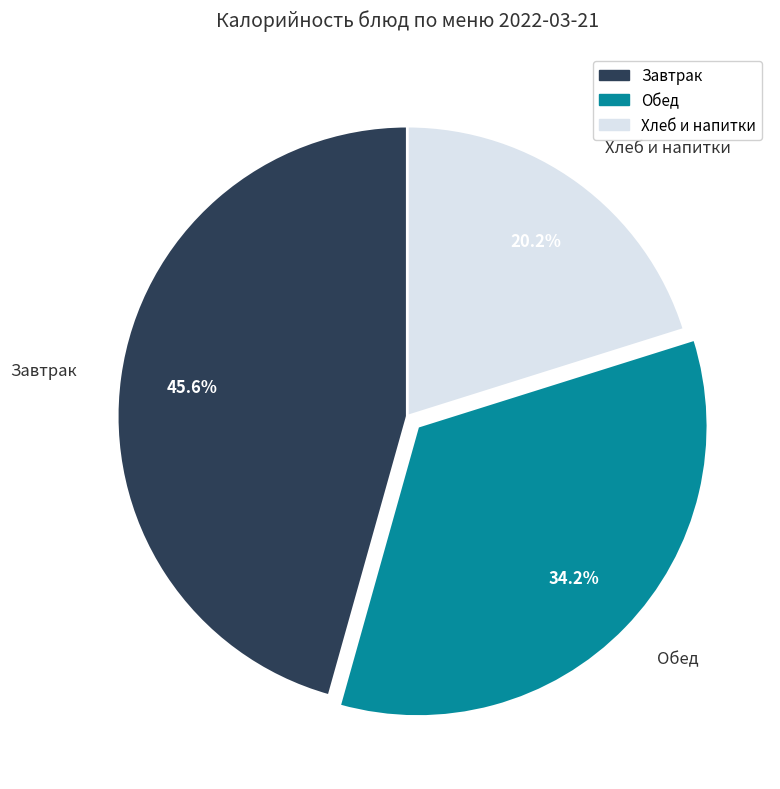

Is Хлеб и напитки the majority of the pie?

No